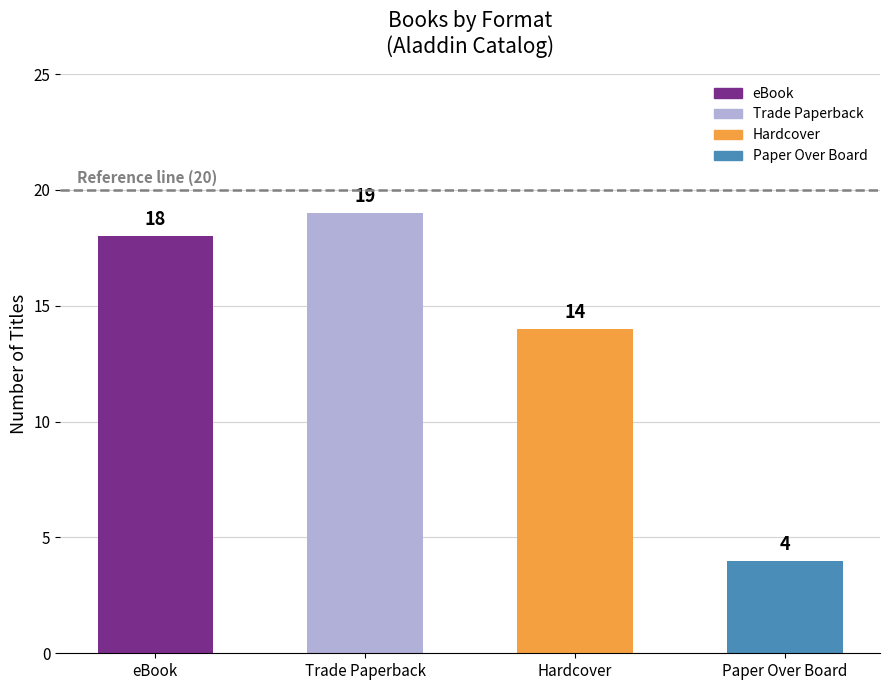

Between eBook and Hardcover, which is larger?

eBook